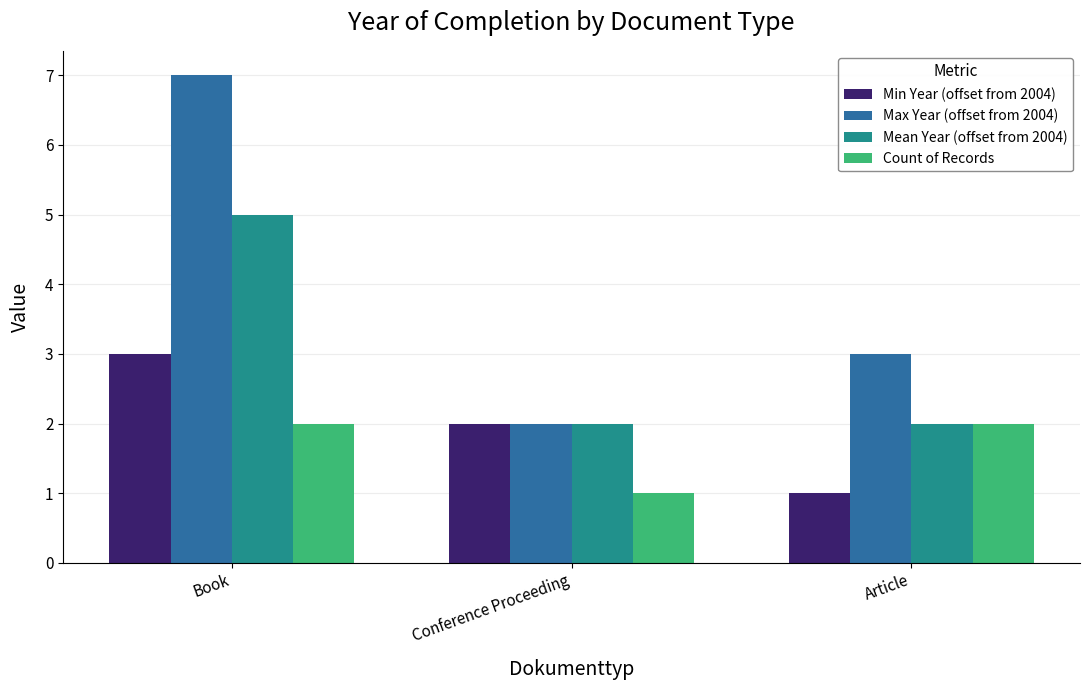

Which series has the widest spread of values?

Max Year (offset from 2004)